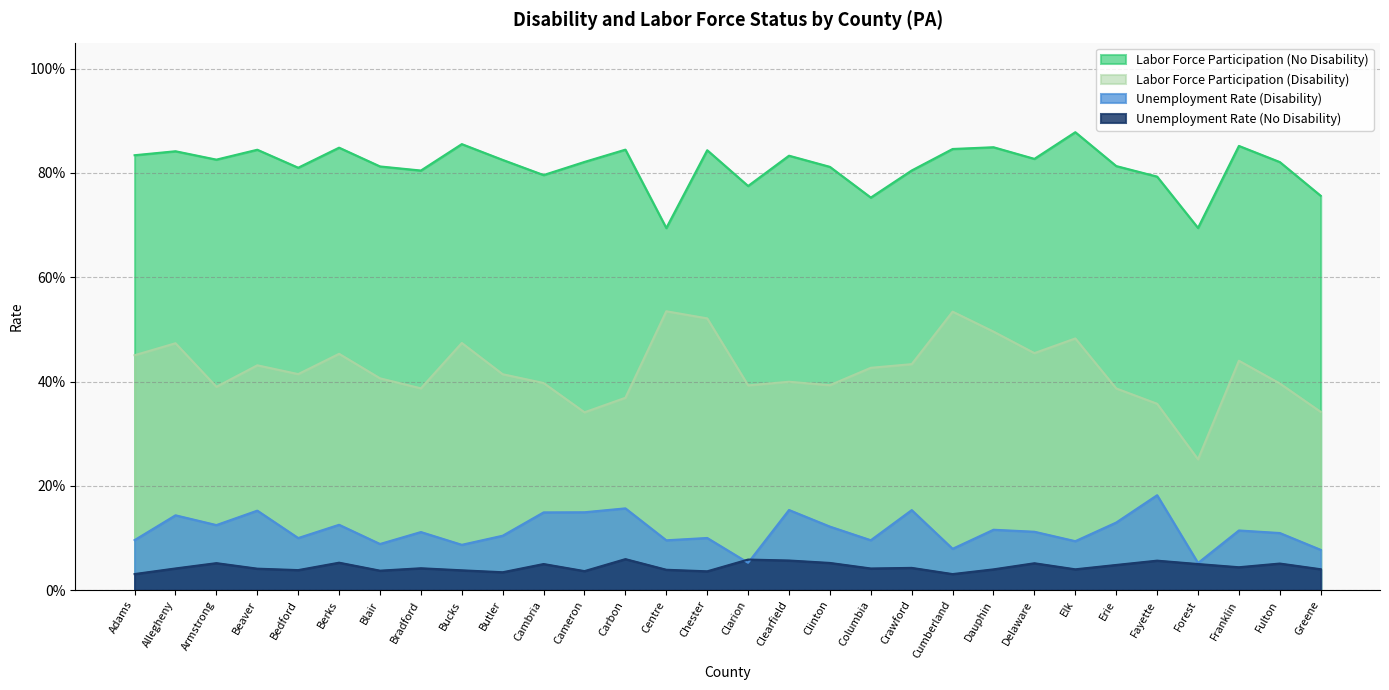

Rank the series by their maximum value, from lowest to highest.

Unemployment Rate (No Disability), Unemployment Rate (Disability), Labor Force Participation (Disability), Labor Force Participation (No Disability)